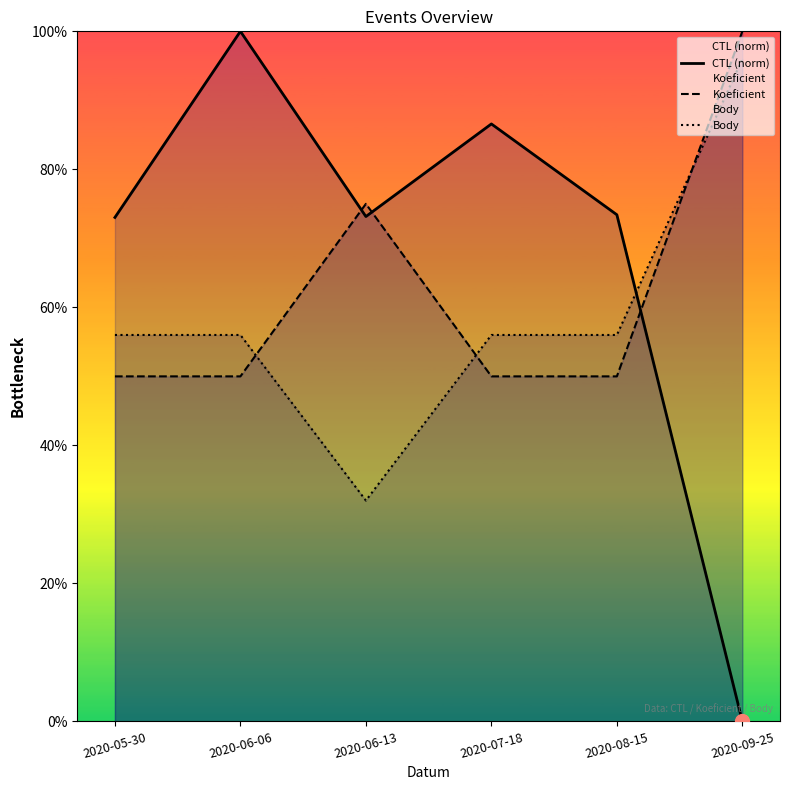

Where is the first local maximum for Koeficient?

2020-06-13